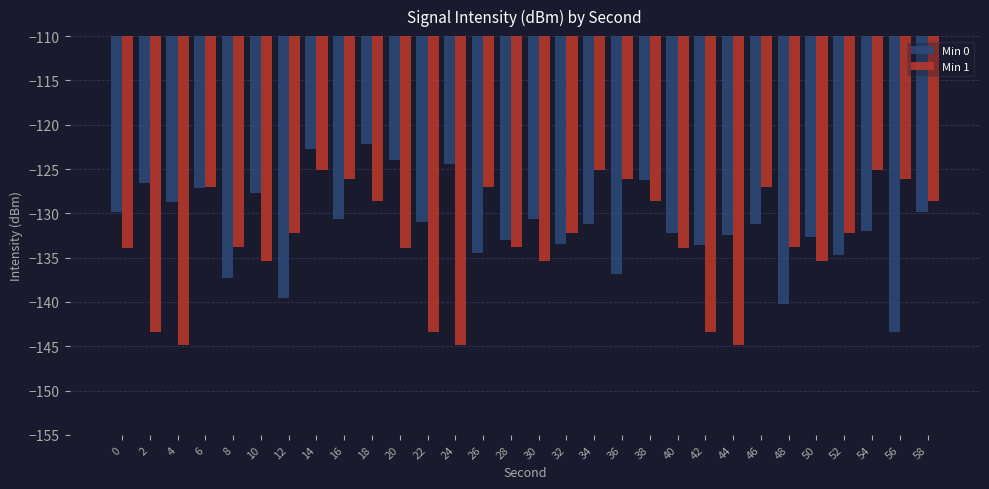

Rank the series by their maximum value, from lowest to highest.

Min 1, Min 0